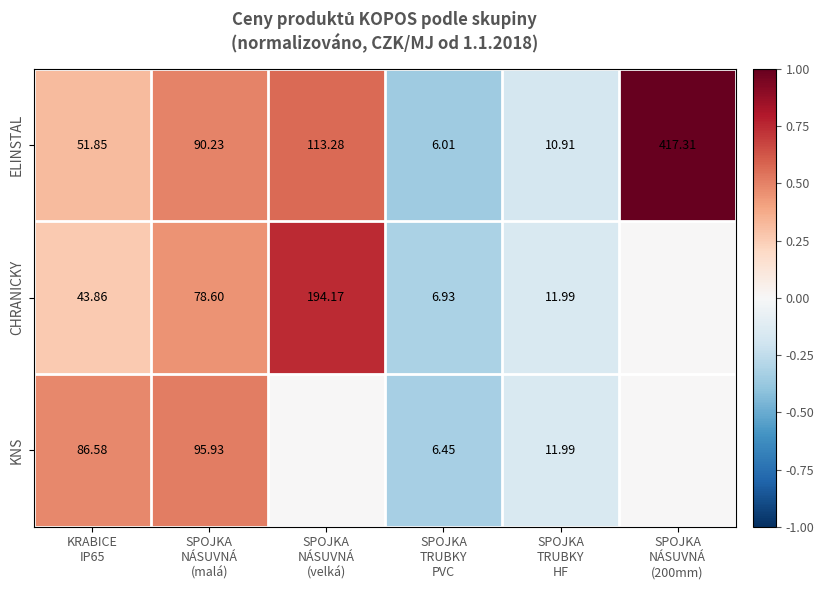

How many data points in ELINSTAL are above 90?

3